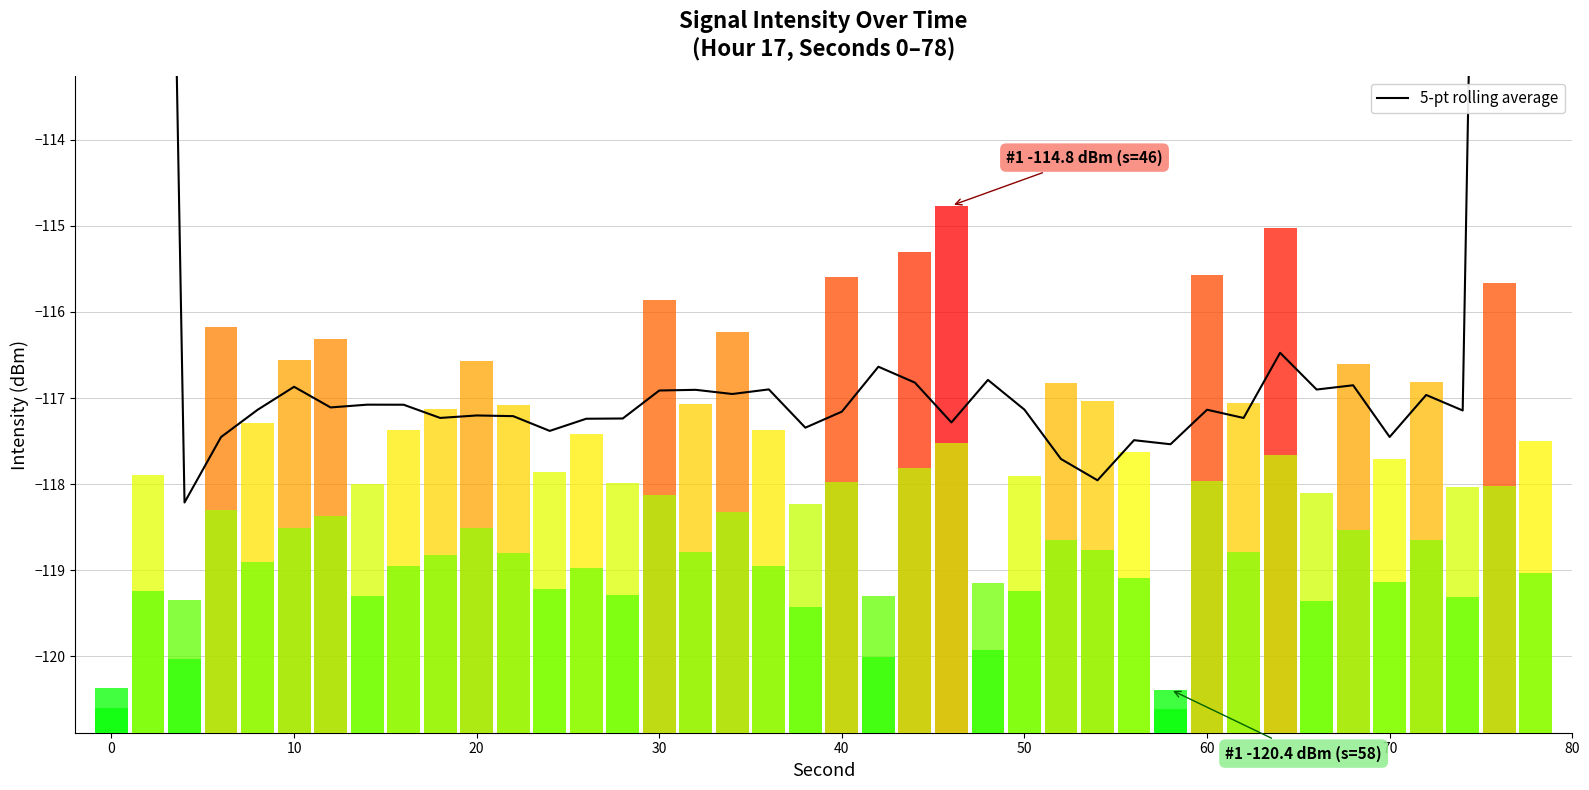

Are the bars grouped side by side (vs. stacked)?

No